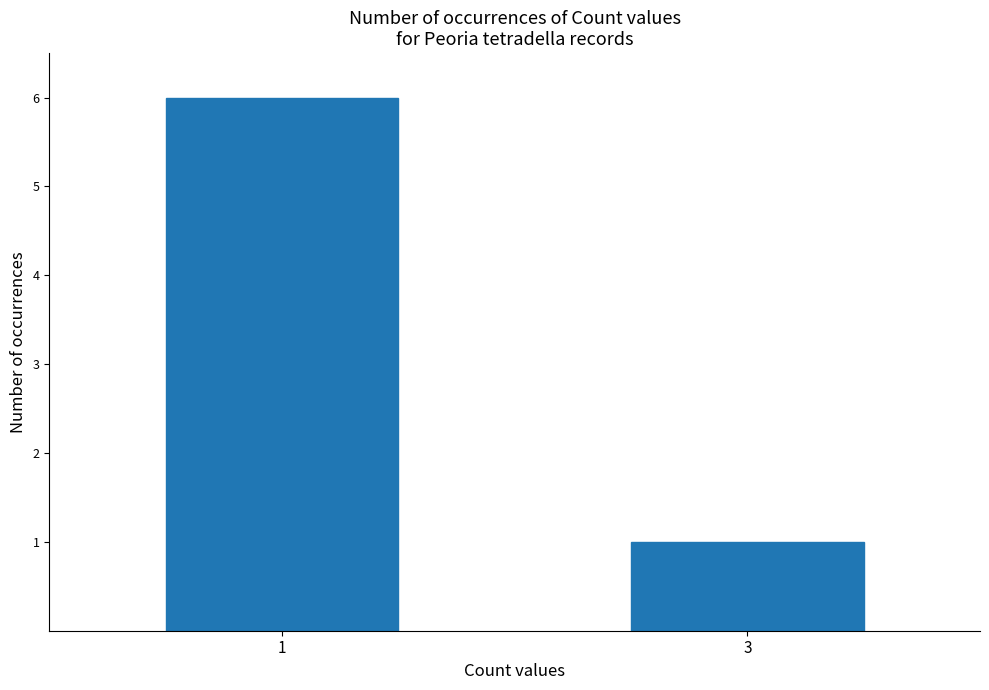

What is the difference between the values at 3 and 1?

5